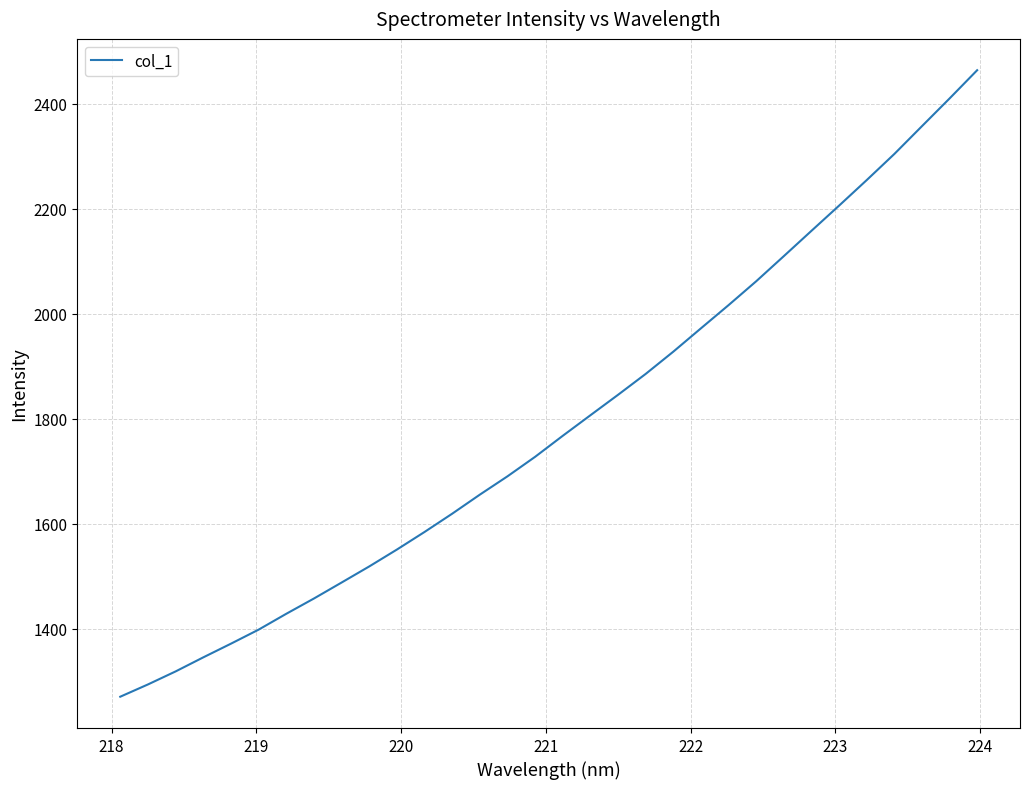

What is the difference between the maximum and minimum values?

1192.9